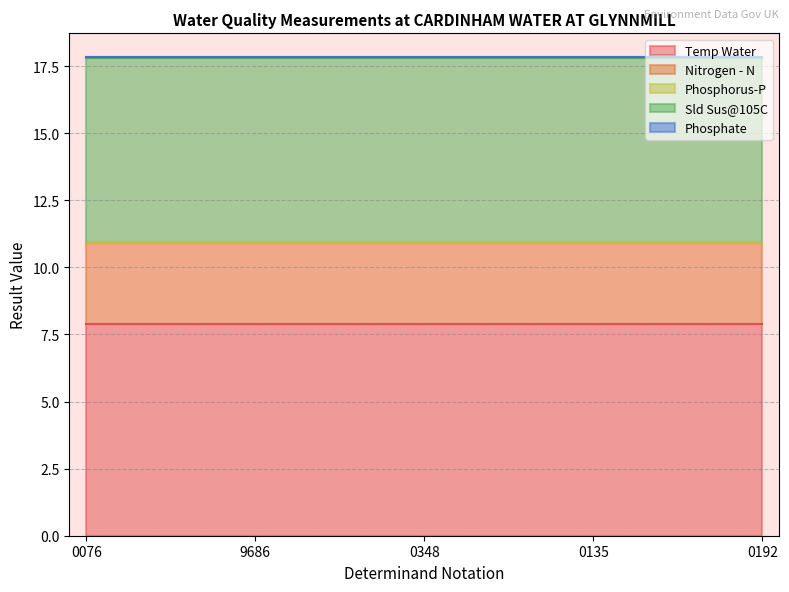

True or false: Nitrogen - N and Temp Water intersect in this chart.

False